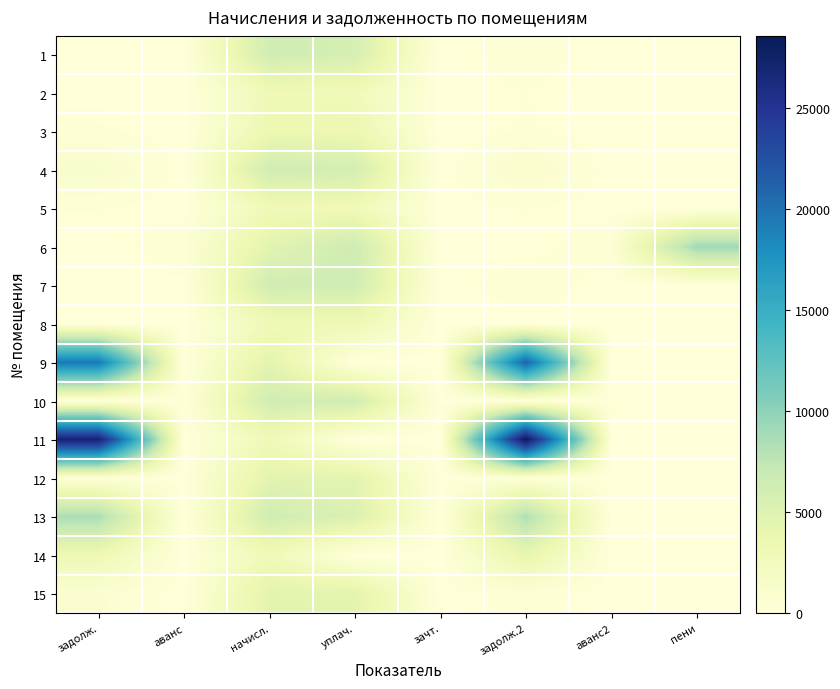

Reading left to right, list all the values displayed in this chart.

1: задолж.=0.0	аванс=0.0	начисл.=6233.3	уплач.=5777.4	зачт.=0.0	задолж.2=455.9	аванс2=0.0	пени=0.0
2: задолж.=0.0	аванс=0.0	начисл.=3005.5	уплач.=2785.7	зачт.=0.0	задолж.2=219.8	аванс2=0.0	пени=0.0
3: задолж.=283.9	аванс=0.0	начисл.=3503.4	уплач.=3504.9	зачт.=0.0	задолж.2=259.8	аванс2=0.0	пени=0.0
4: задолж.=1234.6	аванс=0.0	начисл.=6242.2	уплач.=5975.9	зачт.=0.0	задолж.2=1208.3	аванс2=0.0	пени=0.0
5: задолж.=247.5	аванс=0.0	начисл.=2969.9	уплач.=2944.0	зачт.=0.0	задолж.2=247.5	аванс2=0.0	пени=0.2
6: задолж.=0.0	аванс=513.7	начисл.=4526.0	уплач.=6518.9	зачт.=0.0	задолж.2=0.0	аванс2=548.2	пени=9029.1
7: задолж.=0.0	аванс=0.0	начисл.=6242.2	уплач.=6187.4	зачт.=0.0	задолж.2=520.2	аванс2=0.0	пени=2.2
8: задолж.=0.0	аванс=0.0	начисл.=2969.9	уплач.=3191.3	зачт.=0.0	задолж.2=0.0	аванс2=0.0	пени=0.0
9: задолж.=19514.6	аванс=0.0	начисл.=4526.0	уплач.=0.0	зачт.=0.0	задолж.2=21110.9	аванс2=0.0	пени=0.0
10: задолж.=0.0	аванс=190.9	начисл.=6242.2	уплач.=6130.9	зачт.=0.0	задолж.2=0.0	аванс2=190.3	пени=0.0
11: задолж.=27244.2	аванс=0.0	начисл.=2969.9	уплач.=0.0	зачт.=0.0	задолж.2=28567.6	аванс2=0.0	пени=0.0
12: задолж.=377.2	аванс=0.0	начисл.=4526.0	уплач.=4486.3	зачт.=0.0	задолж.2=377.2	аванс2=0.0	пени=0.0
13: задолж.=8554.7	аванс=0.0	начисл.=6242.2	уплач.=5334.0	зачт.=0.0	задолж.2=8314.5	аванс2=0.0	пени=0.0
14: задолж.=3247.6	аванс=0.0	начисл.=2969.9	уплач.=0.0	зачт.=0.0	задолж.2=4075.0	аванс2=0.0	пени=0.0
15: задолж.=754.3	аванс=0.0	начисл.=4526.0	уплач.=4486.3	зачт.=0.0	задолж.2=377.2	аванс2=0.0	пени=4.5